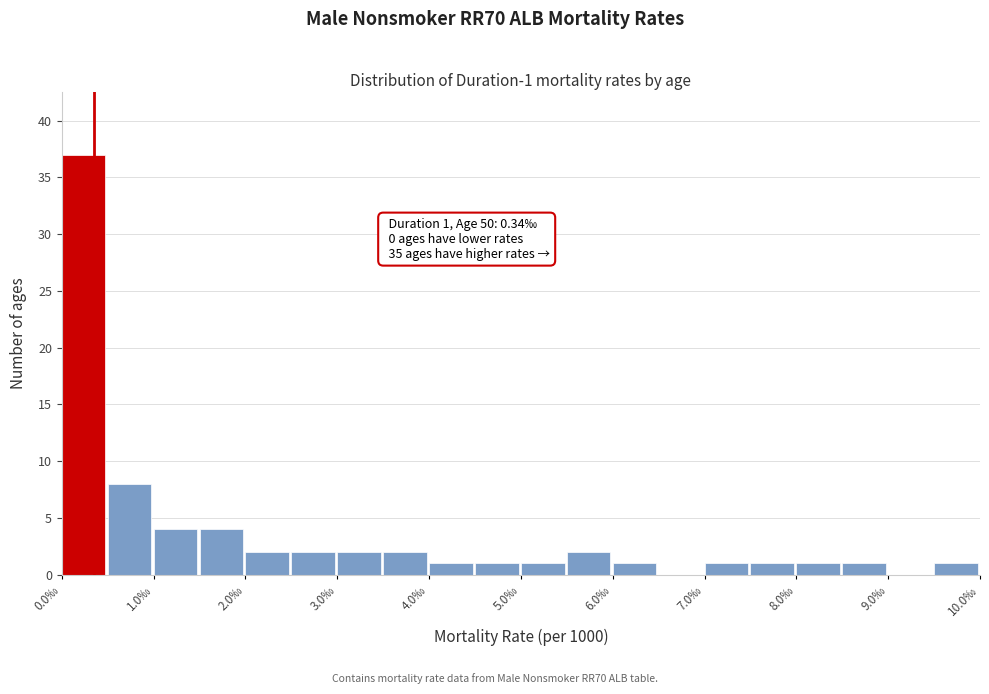

Over which range of the x-axis is the bar tallest?

0.0 to 0.5